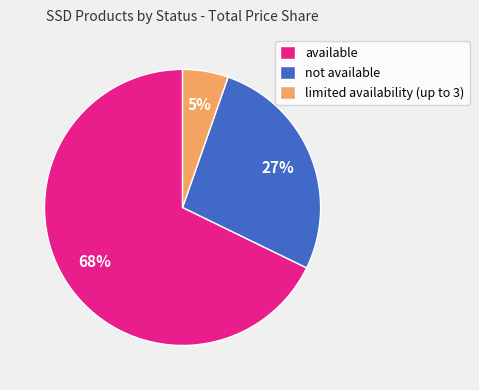

To the nearest percent, what portion does available represent?

68%